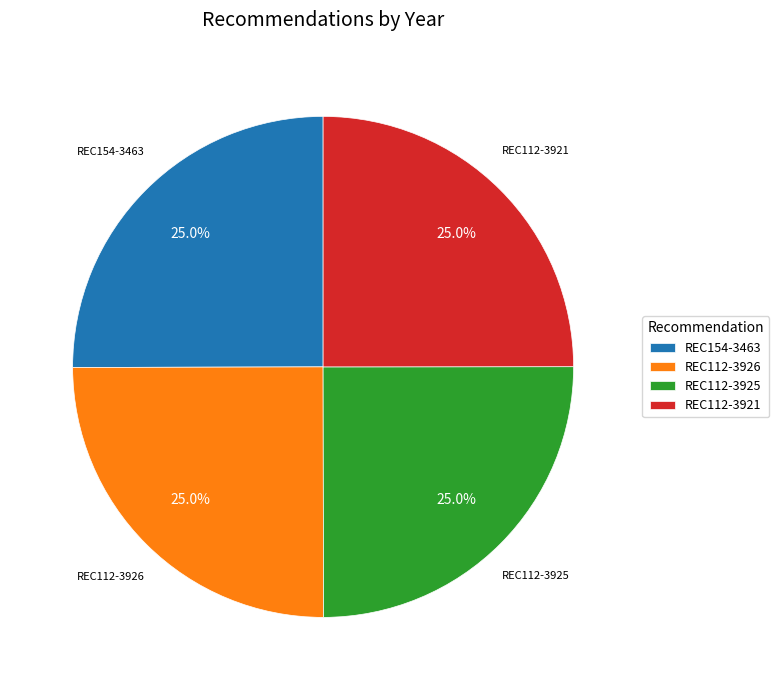

True or false: REC112-3926 accounts for 17% of the total.

False